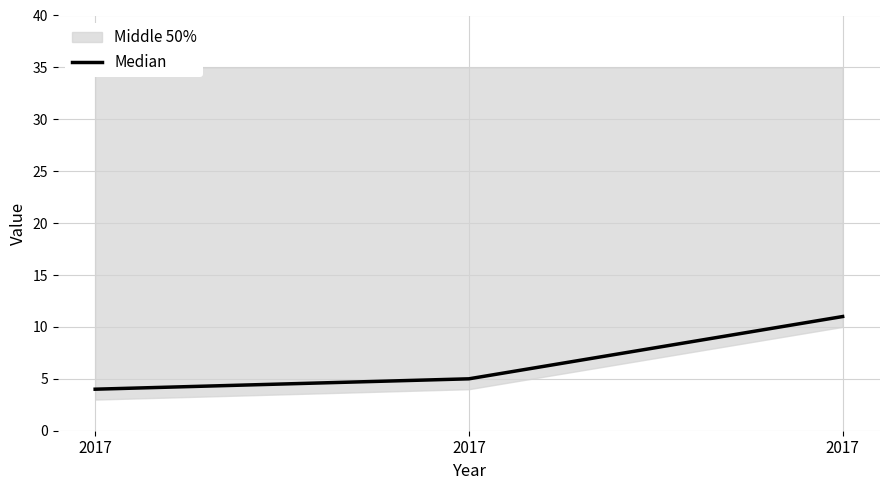

List the labels in order of value, smallest first.

2017, 2017, 2017